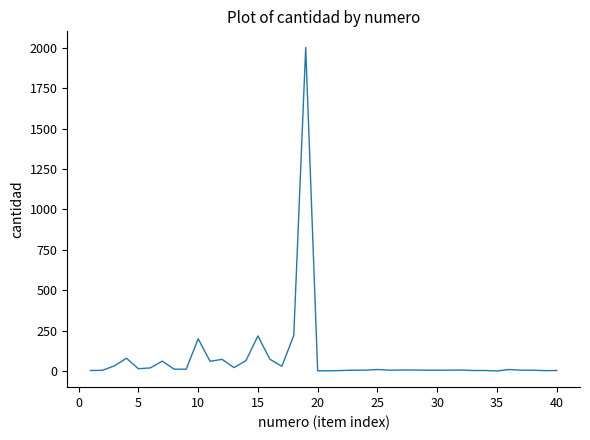

What is the difference between the maximum and minimum values?

2001